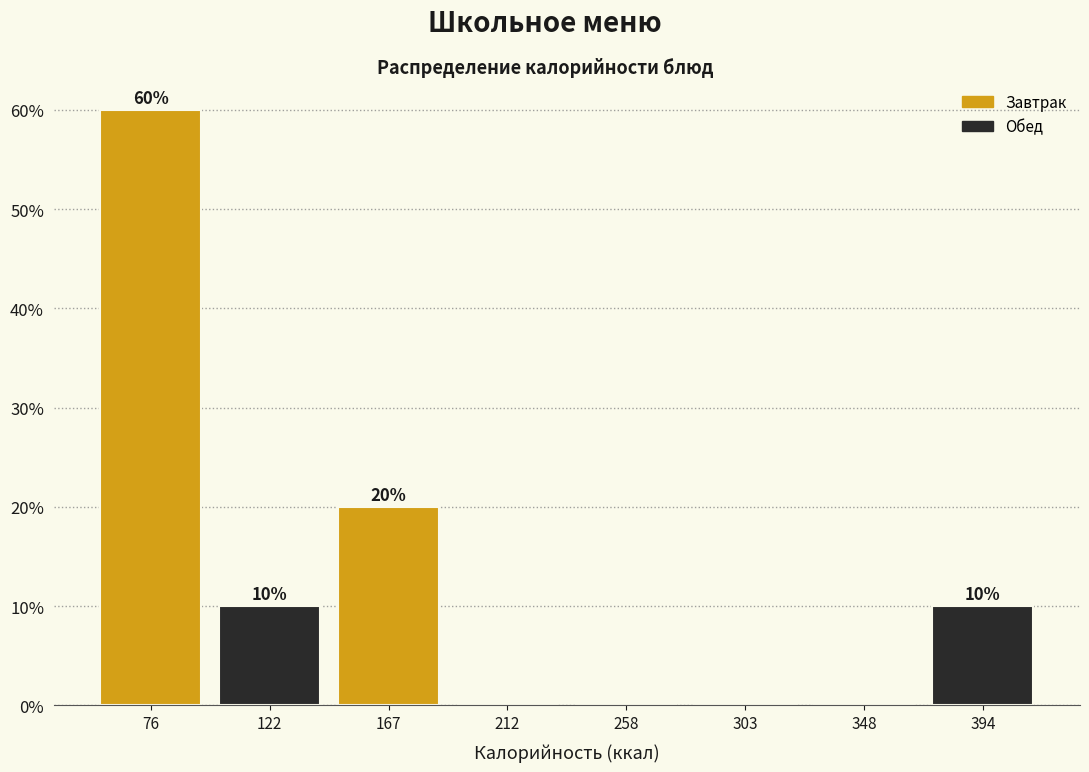

Over which range of the x-axis is the bar tallest?

55 to 100